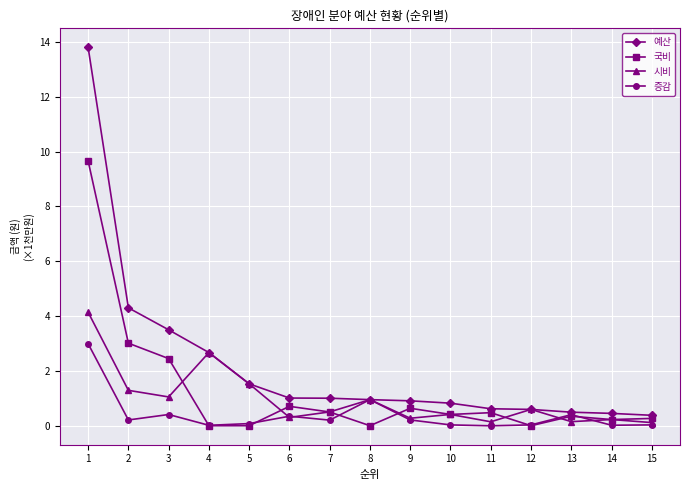

How many lines are shown in the chart?

4